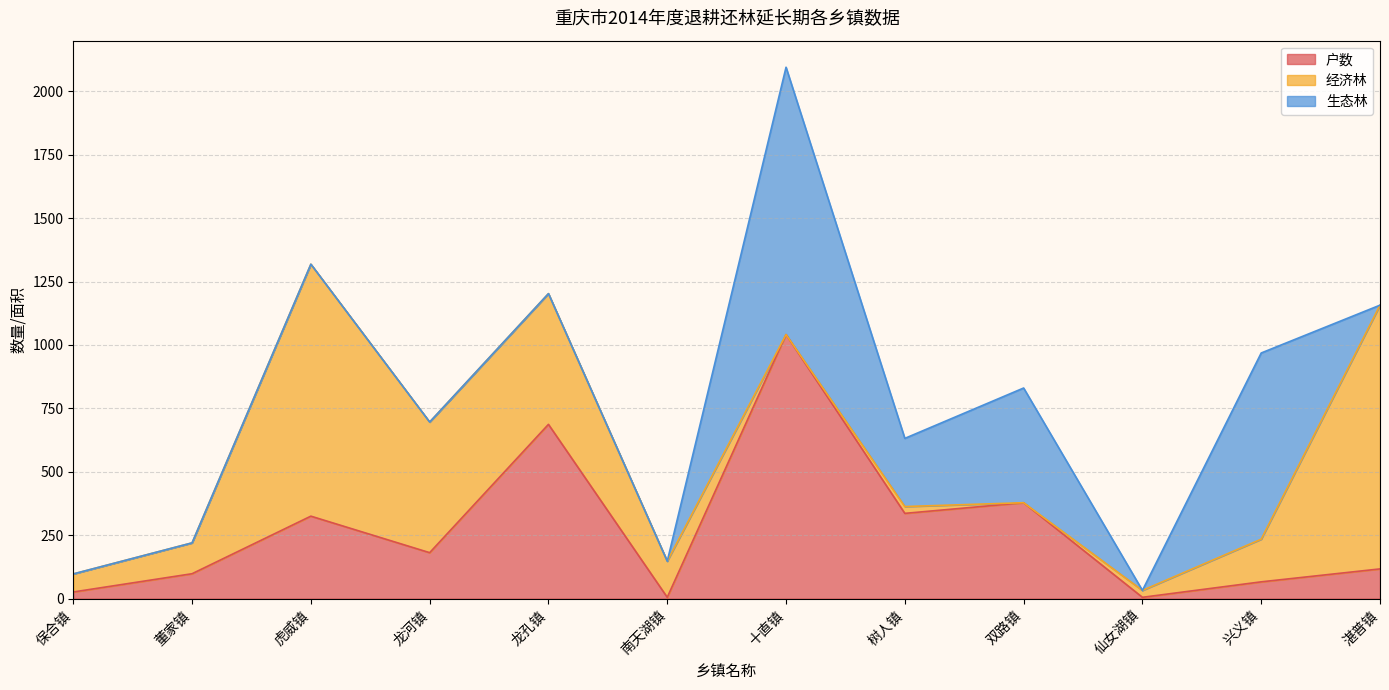

What is the difference between the highest and lowest values at 十直镇?

1054.2